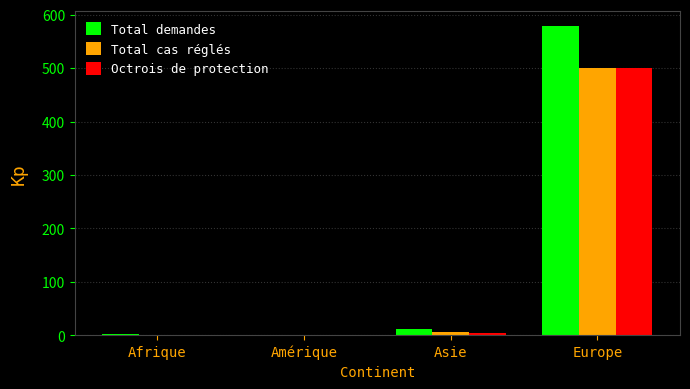

At which category is the sum across all series the highest?

Europe